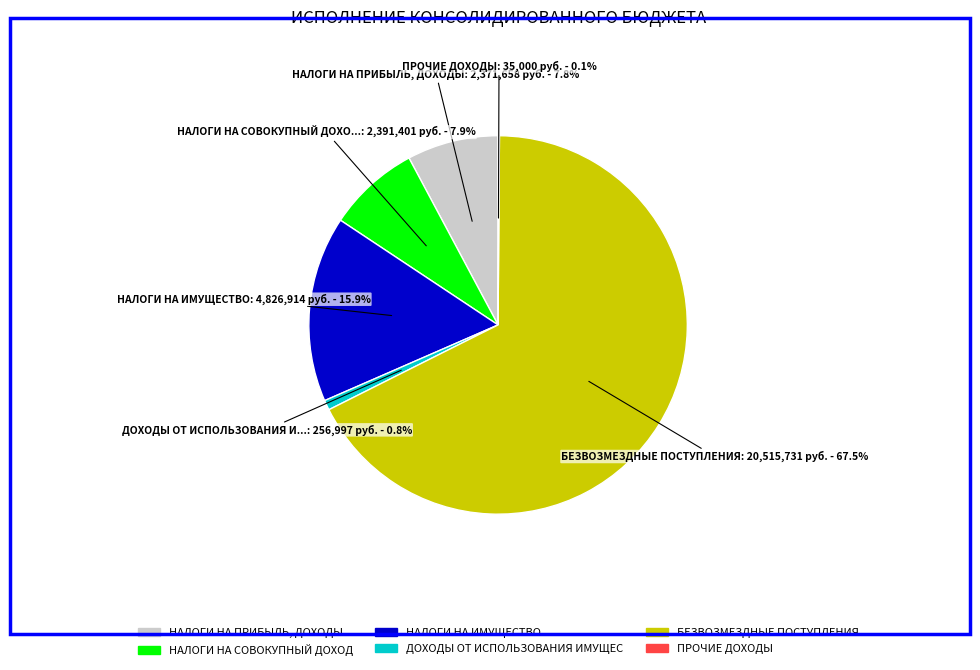

Is there a majority slice in this chart?

Yes